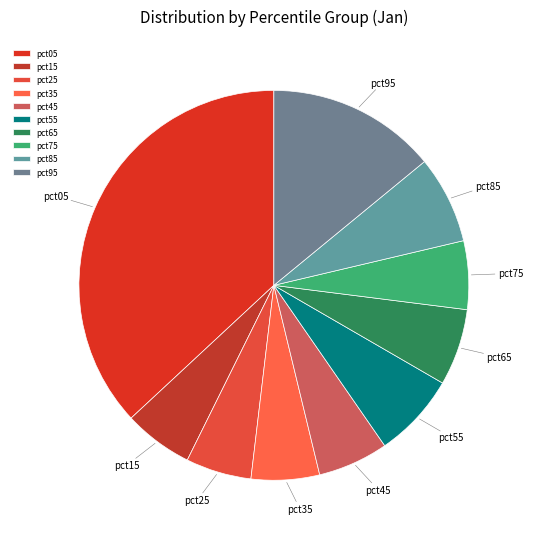

Which slice is the largest?

pct05